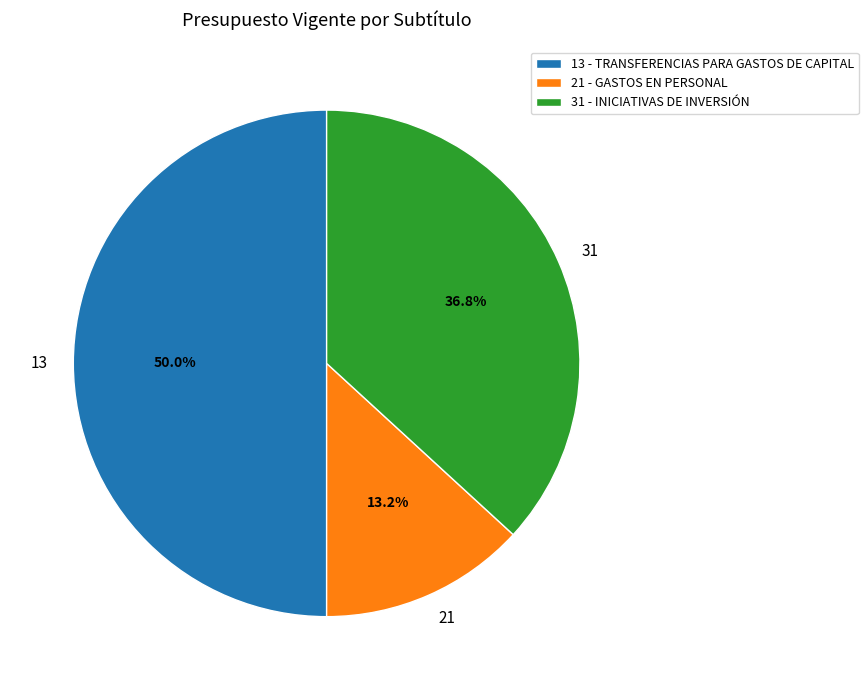

What percentage do 21 and 31 together represent?

50.0%